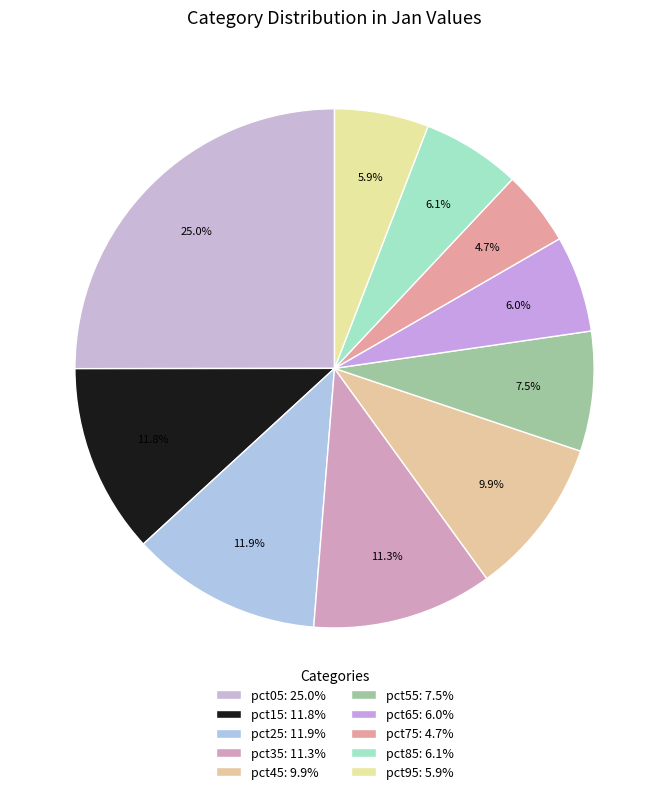

Which category has the smallest portion of the pie?

pct75